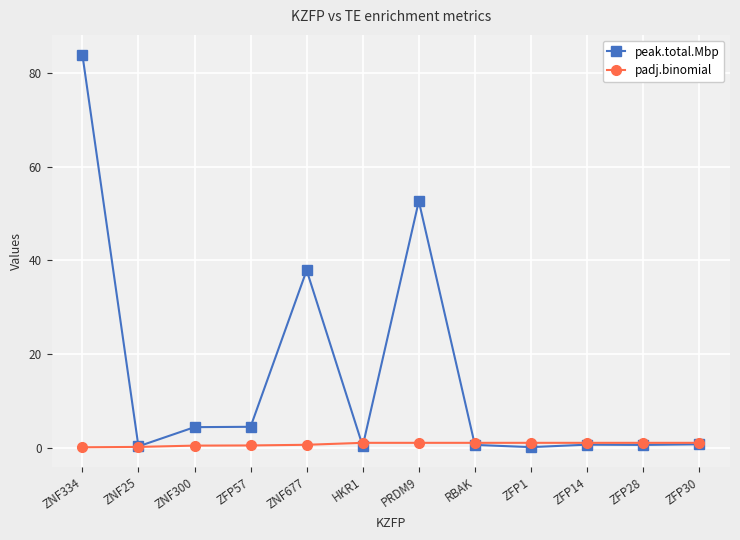

What is the approximate value of peak.total.Mbp at ZNF25?

0.2